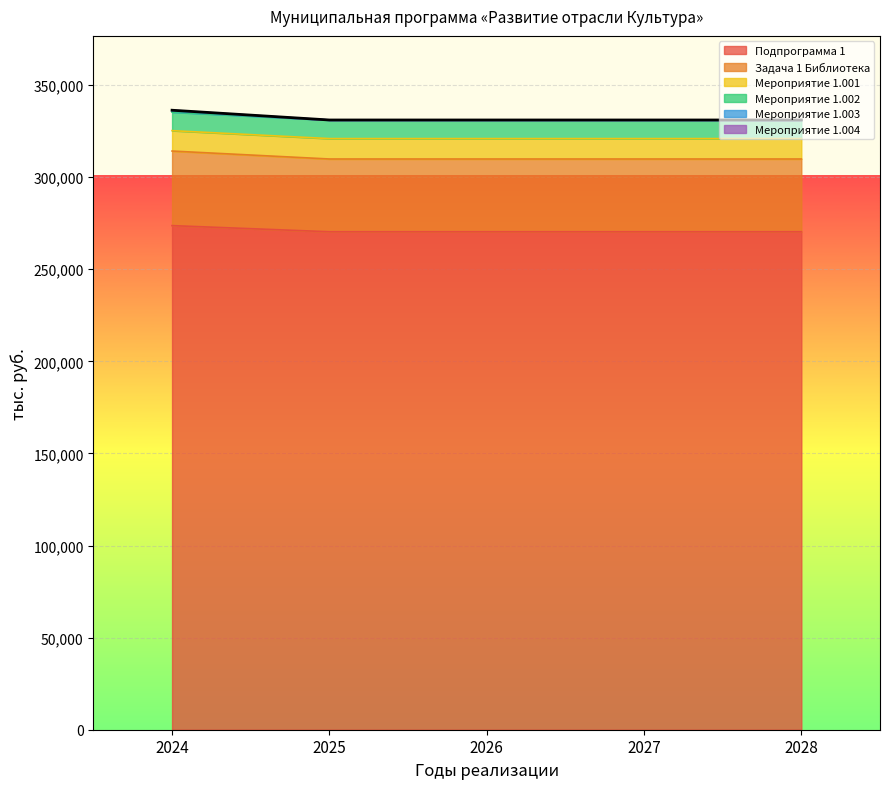

True or false: Задача 1 Библиотека and Подпрограмма 1 intersect in this chart.

False